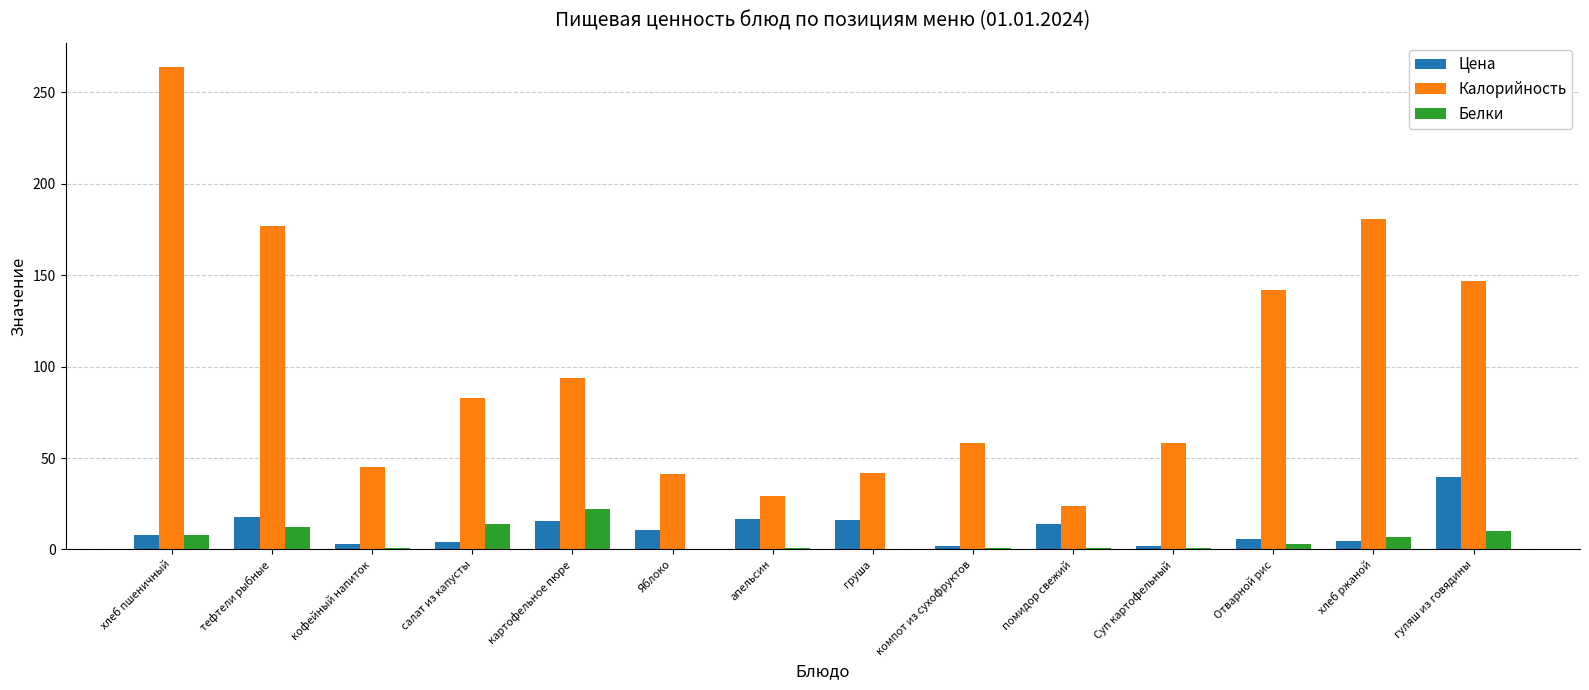

Which series has the largest range (max minus min)?

Калорийность